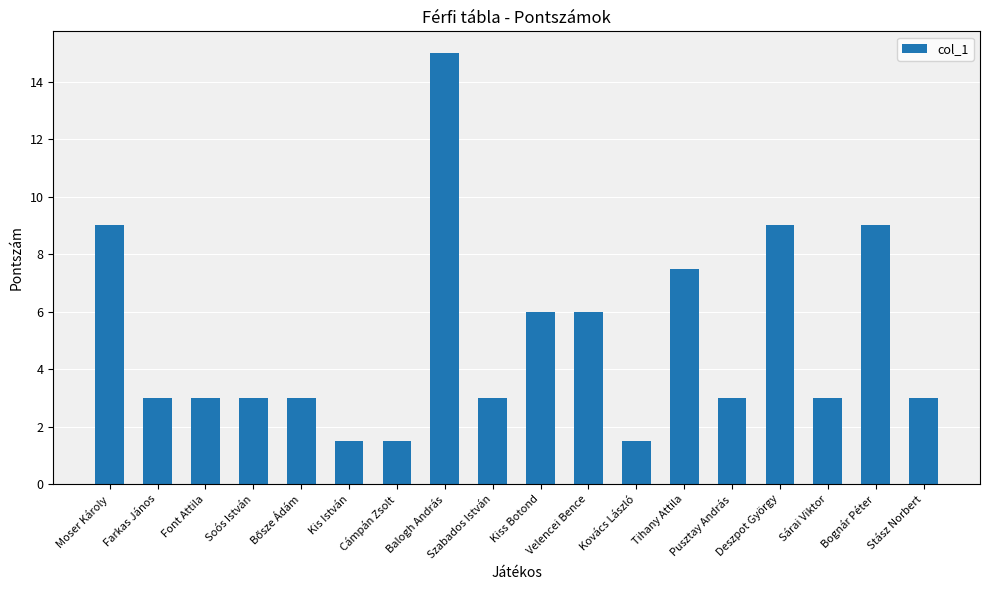

The chart shows a value of 4.0 at Szabados István. True or false?

False